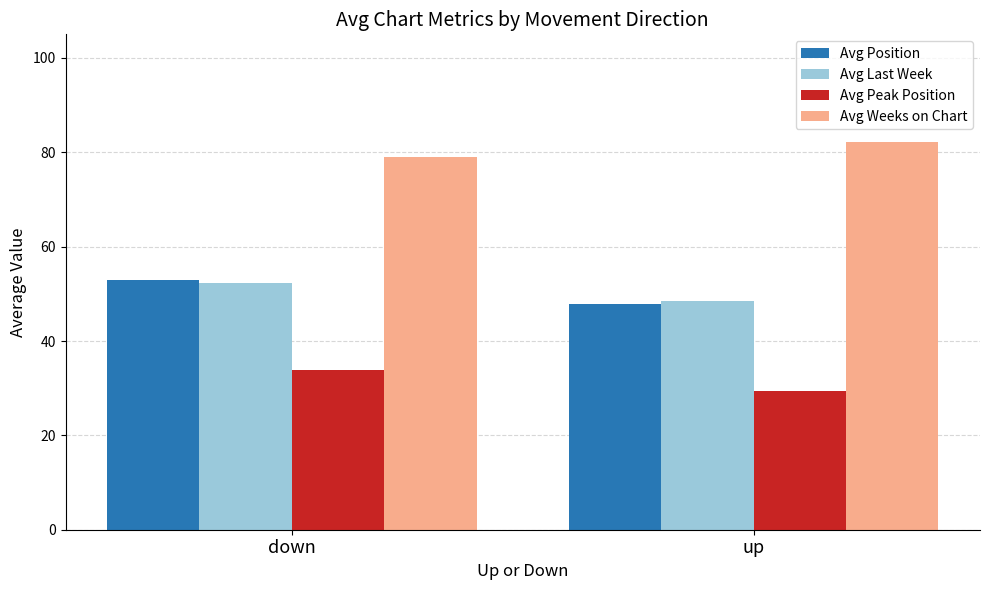

What is the smallest value displayed?

29.3